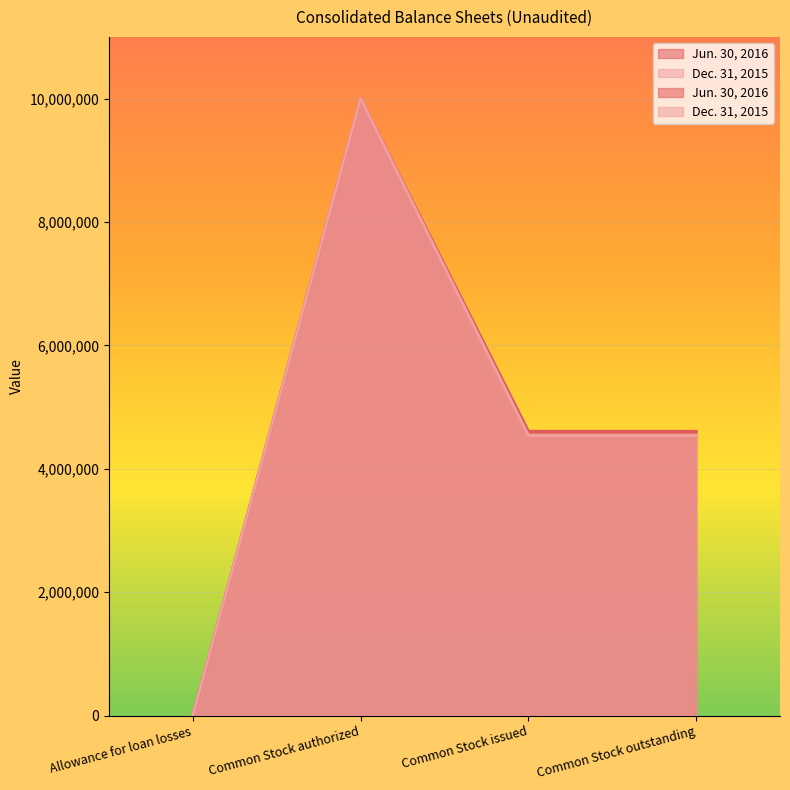

What is the difference between the Dec. 31, 2015 values at Allowance for loan losses and Common Stock authorized?

9990030